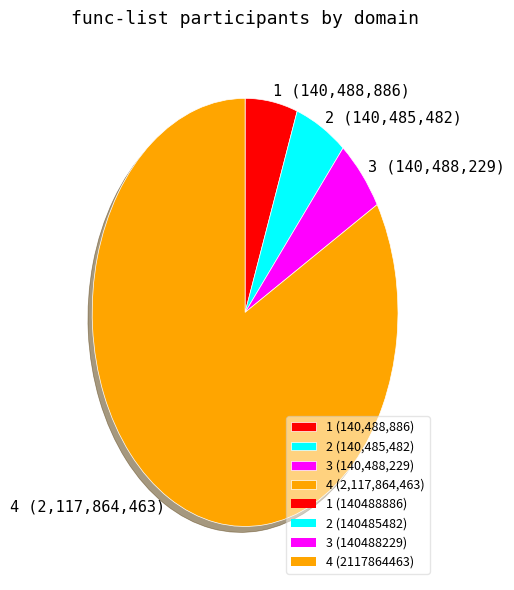

The 1 slice represents 6% of the pie. True or false?

True